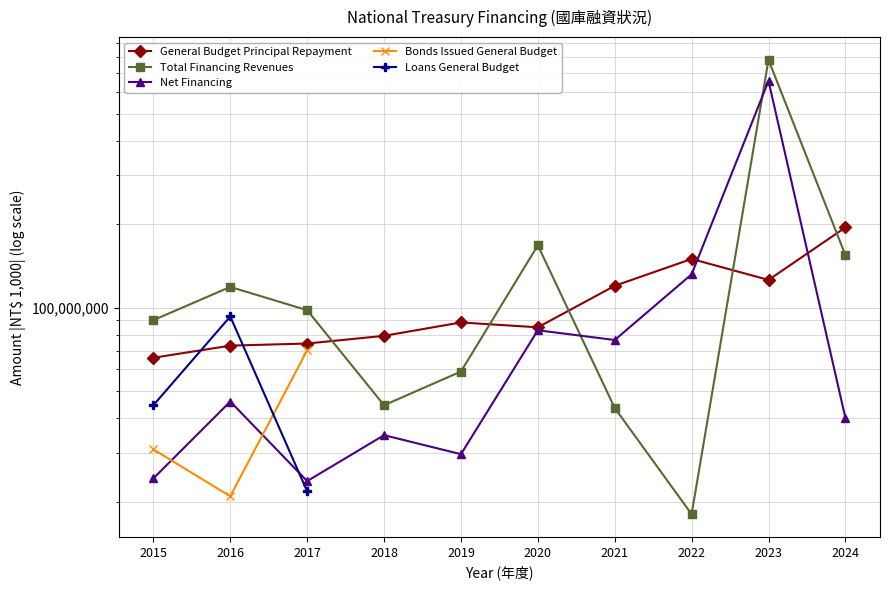

The value of Bonds Issued General Budget at 2016 is 12938816.9. True or false?

False